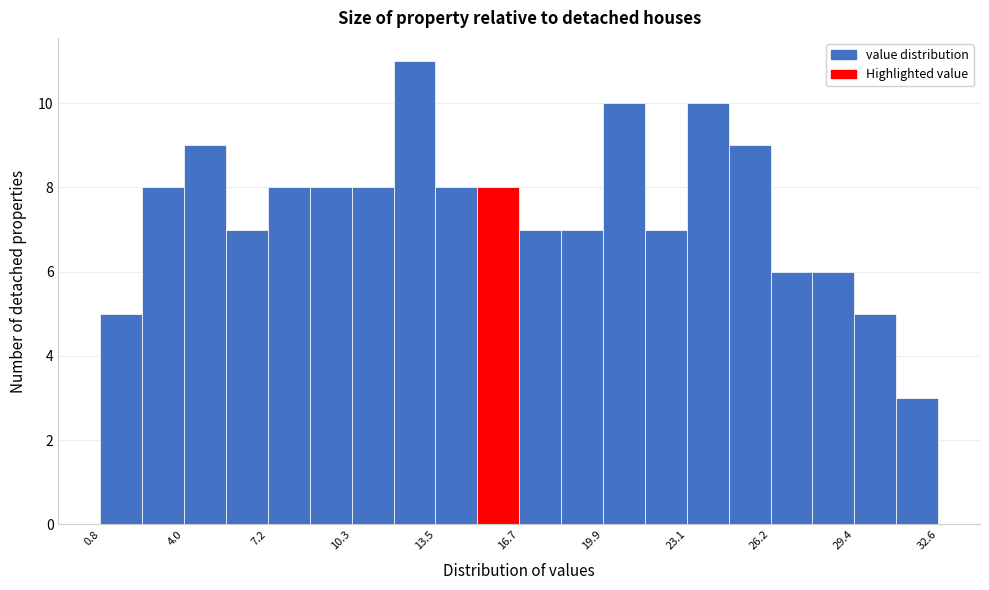

Read against the x-axis, roughly where is the centre of the tallest bar?

12.5